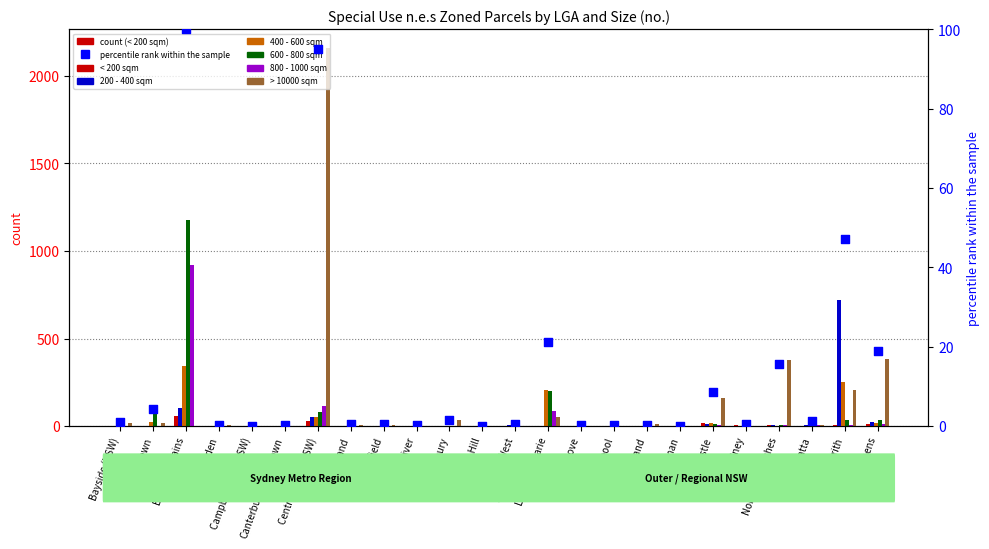

Which series has the widest spread of Y values?

> 10000 sqm